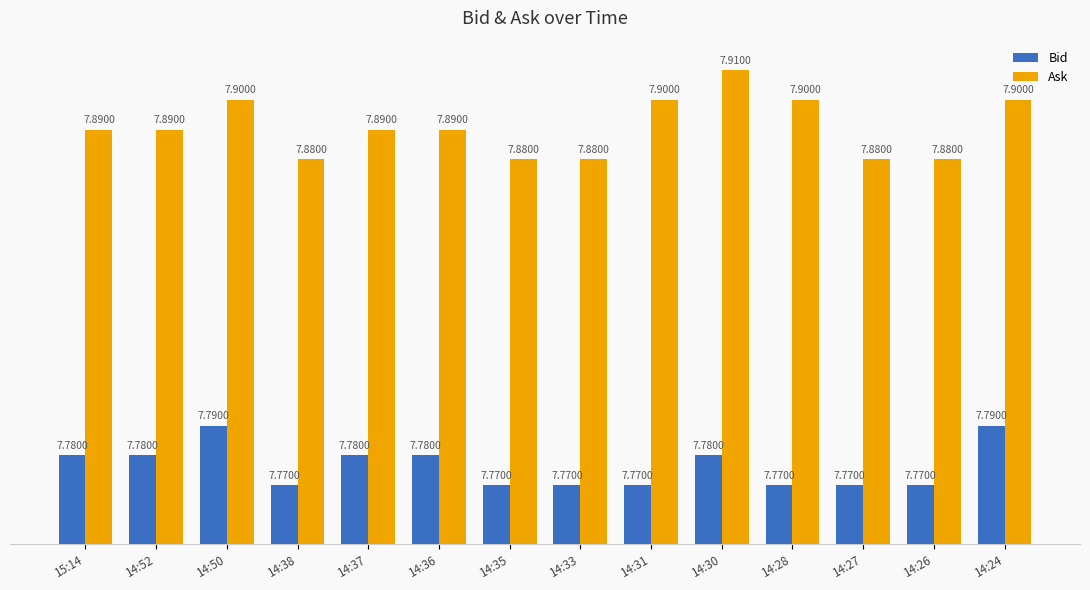

Rank the series by their average value, from highest to lowest.

Ask, Bid